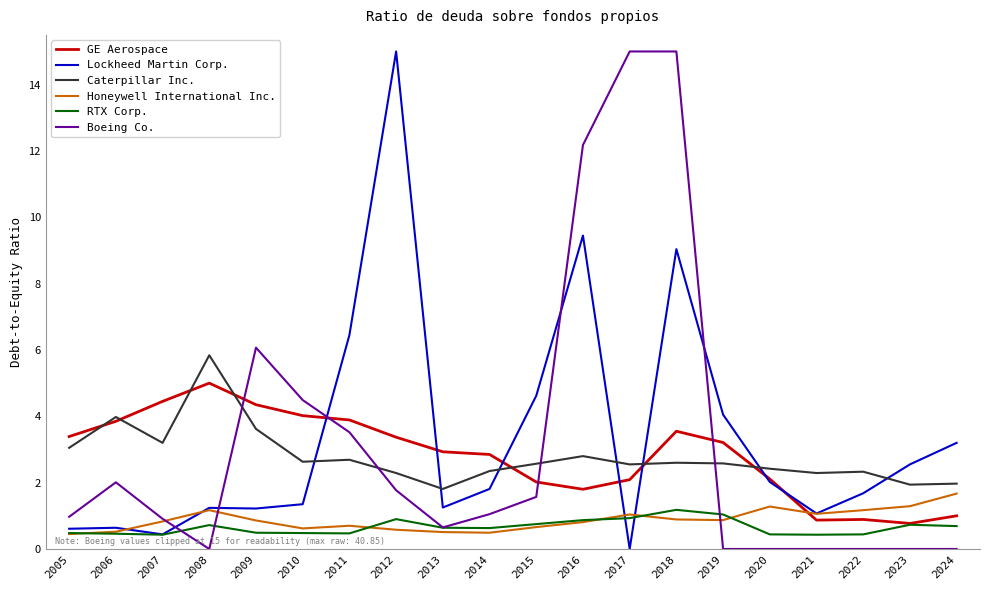

Is this an area chart (filled region under the line)?

No